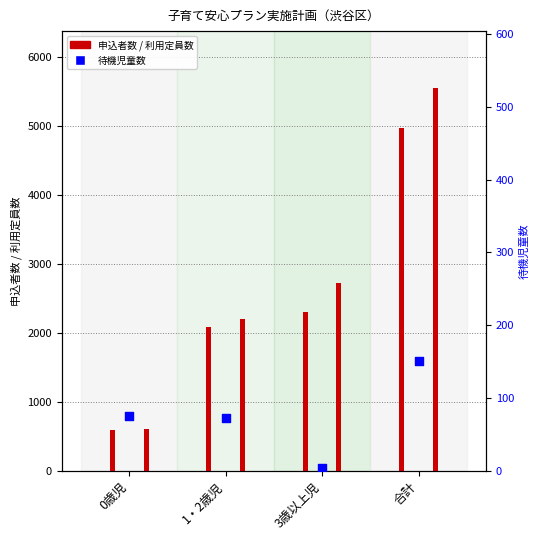

What is the total value across all series at 合計?

10655